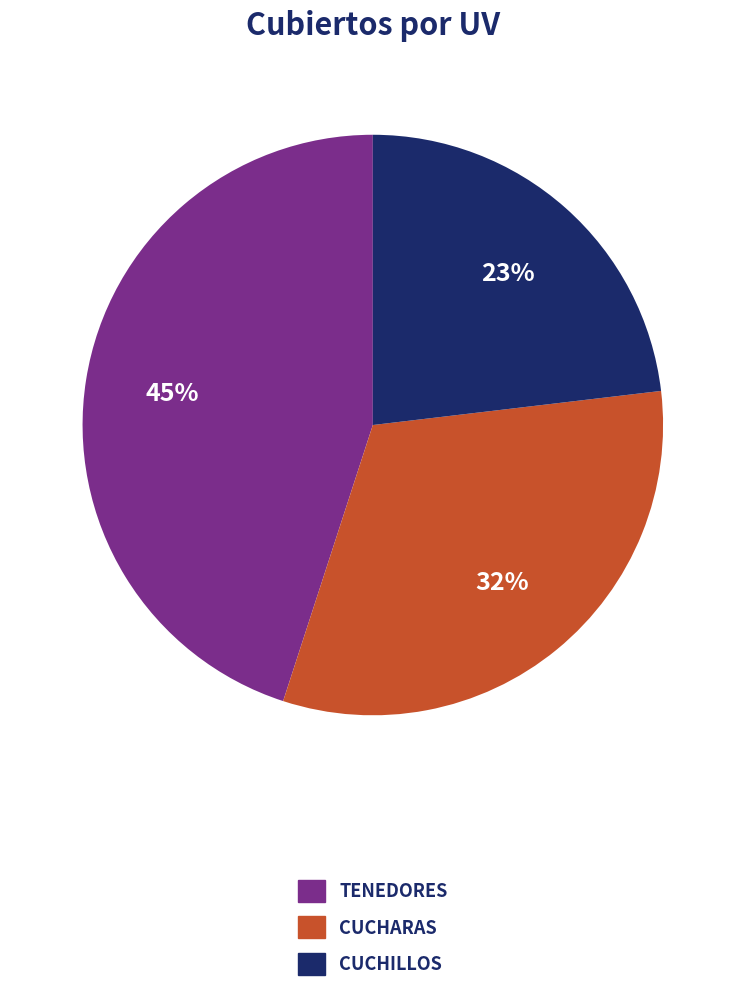

Does any single category account for the majority?

No